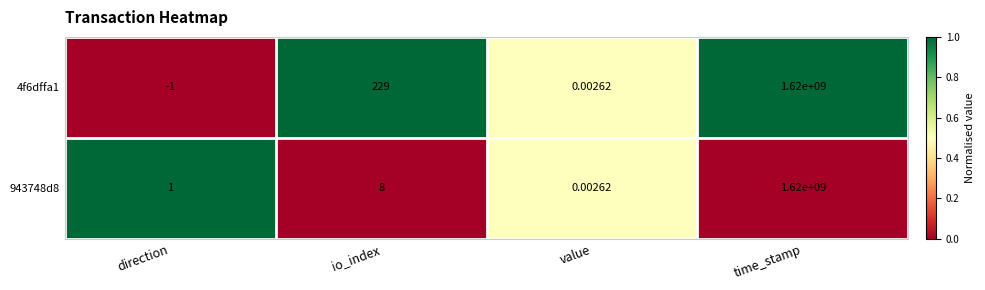

Rank the series by their average value, from highest to lowest.

4f6dffa1, 943748d8